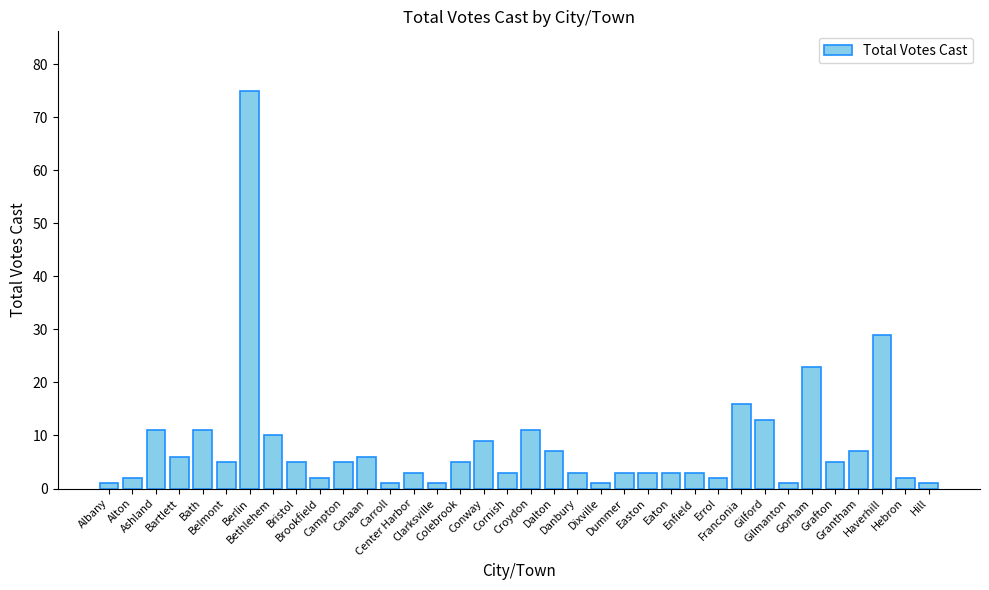

What is the change in value from Clarksville to Errol?

+1